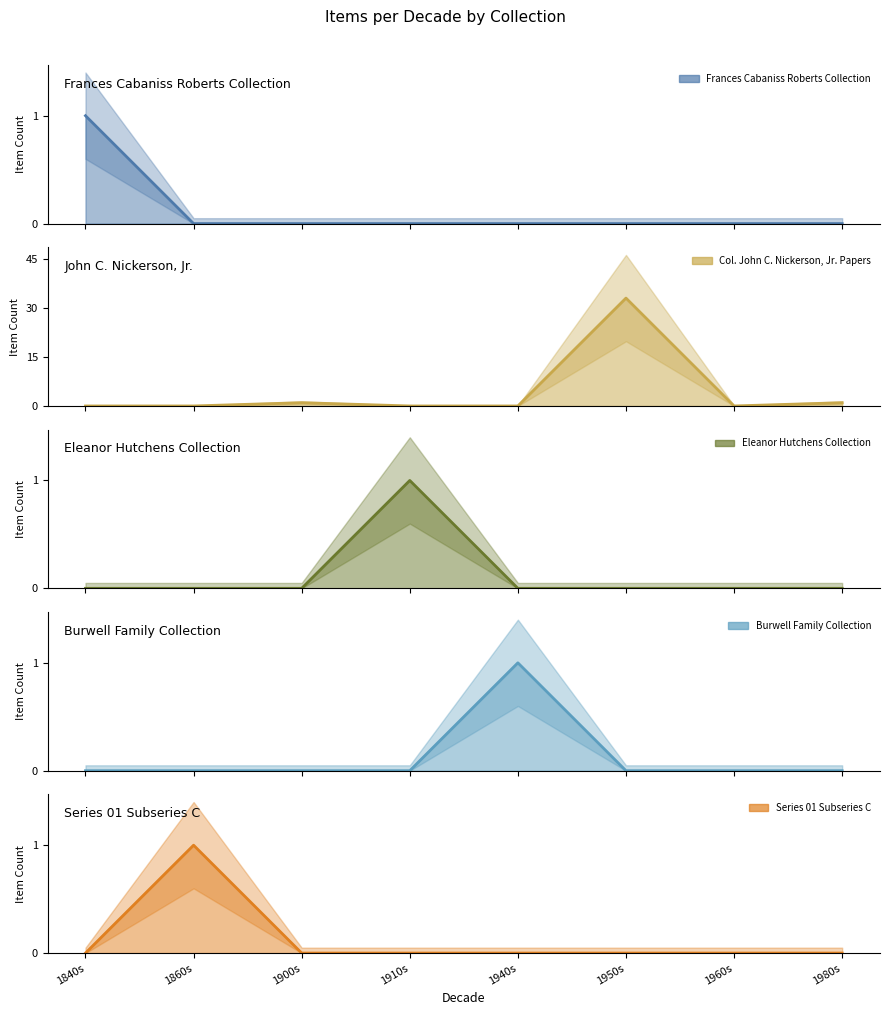

What are all the series names shown in the legend?

Frances Cabaniss Roberts Collection, Col. John C. Nickerson, Jr. Papers, Eleanor Hutchens Collection, Burwell Family Collection, Series 01 Subseries C